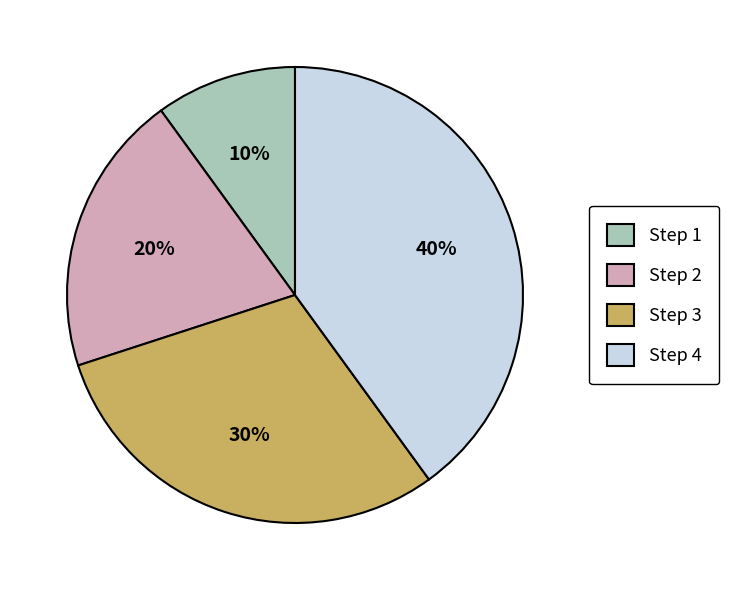

Combined, do Step 4 and Step 3 account for over 50%?

Yes